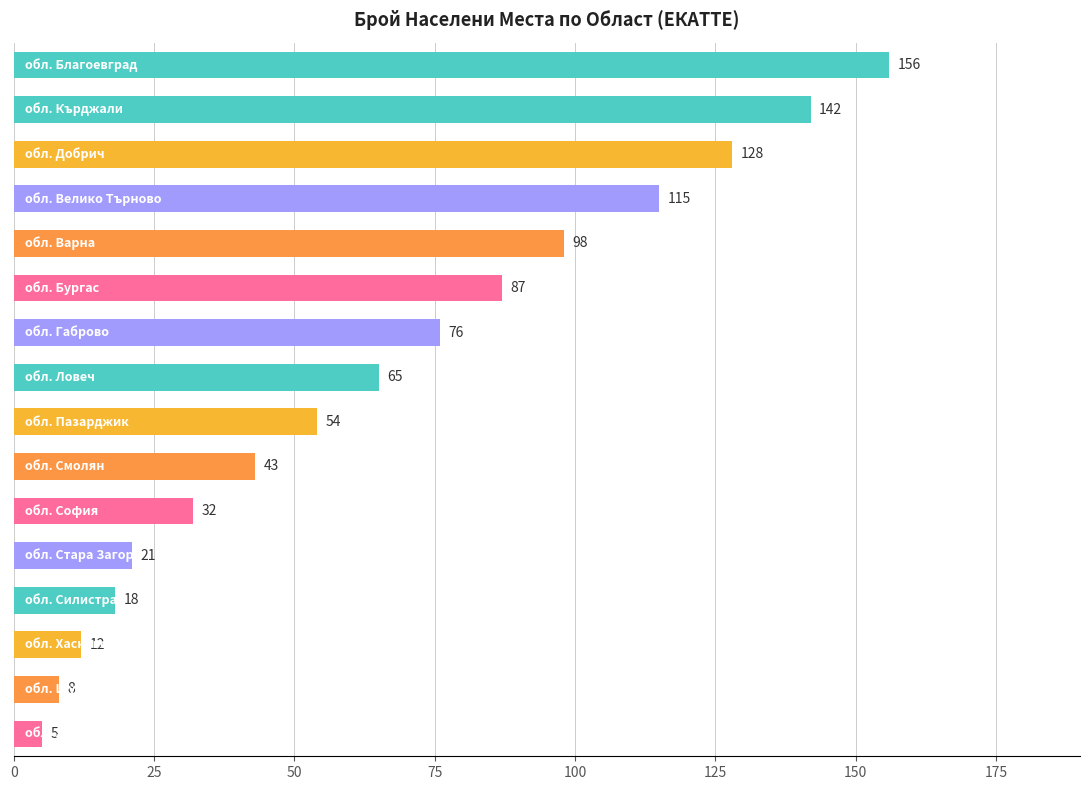

Reading top to bottom, what are all the values shown in this chart?

156	142	128	115	98	87	76	65	54	43	32	21	18	12	8	5